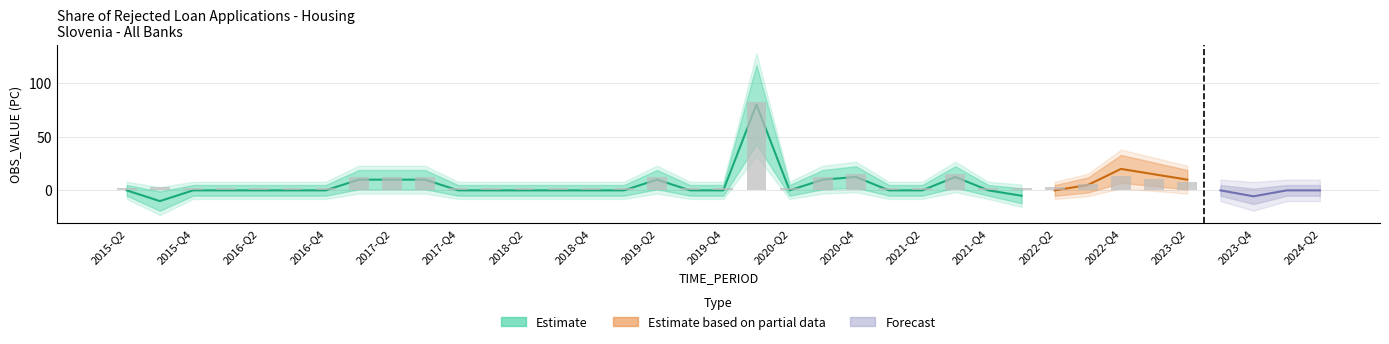

What is the label of the 21st bar from the left?

2020-Q2